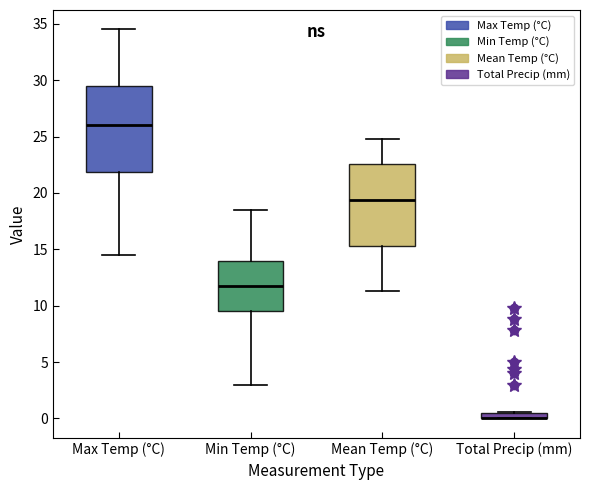

Where is the lower edge of the box for Min Temp (°C) on the y-axis? The values are not printed on the chart, so give them approximately, as read against the axis.

9.5